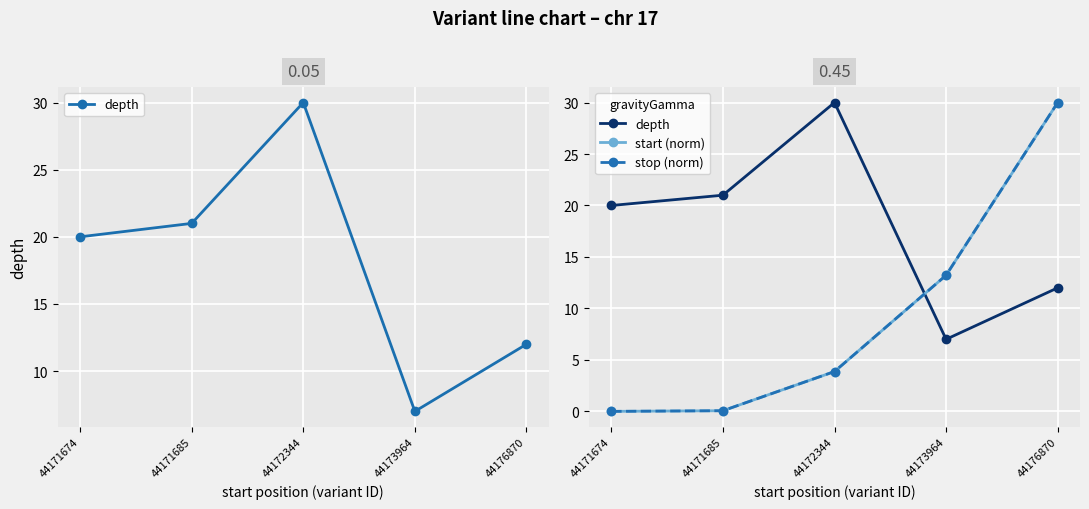

What are all the series names shown in the legend?

depth, start (norm), stop (norm)